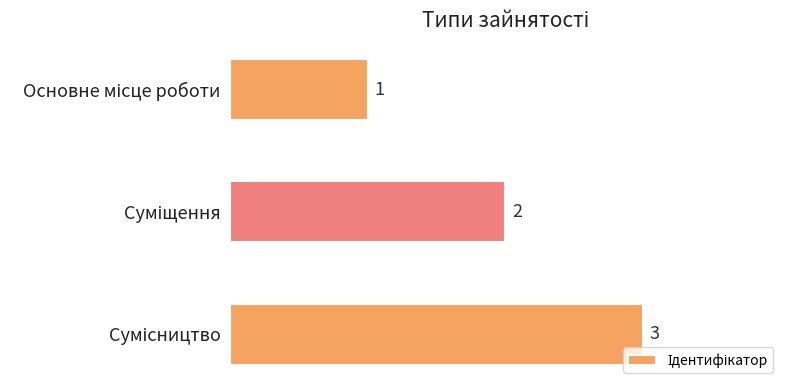

What is the value of the 2nd bar from the top?

2